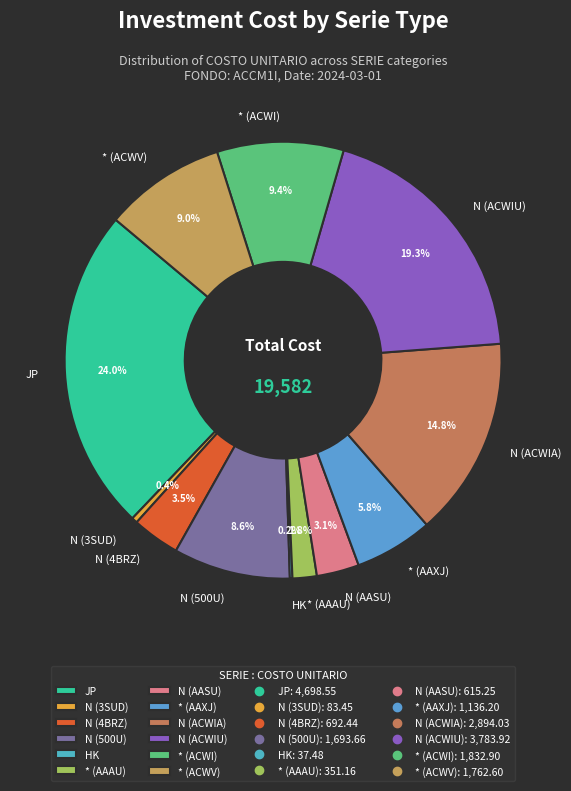

Which category has the biggest portion of the pie?

JP